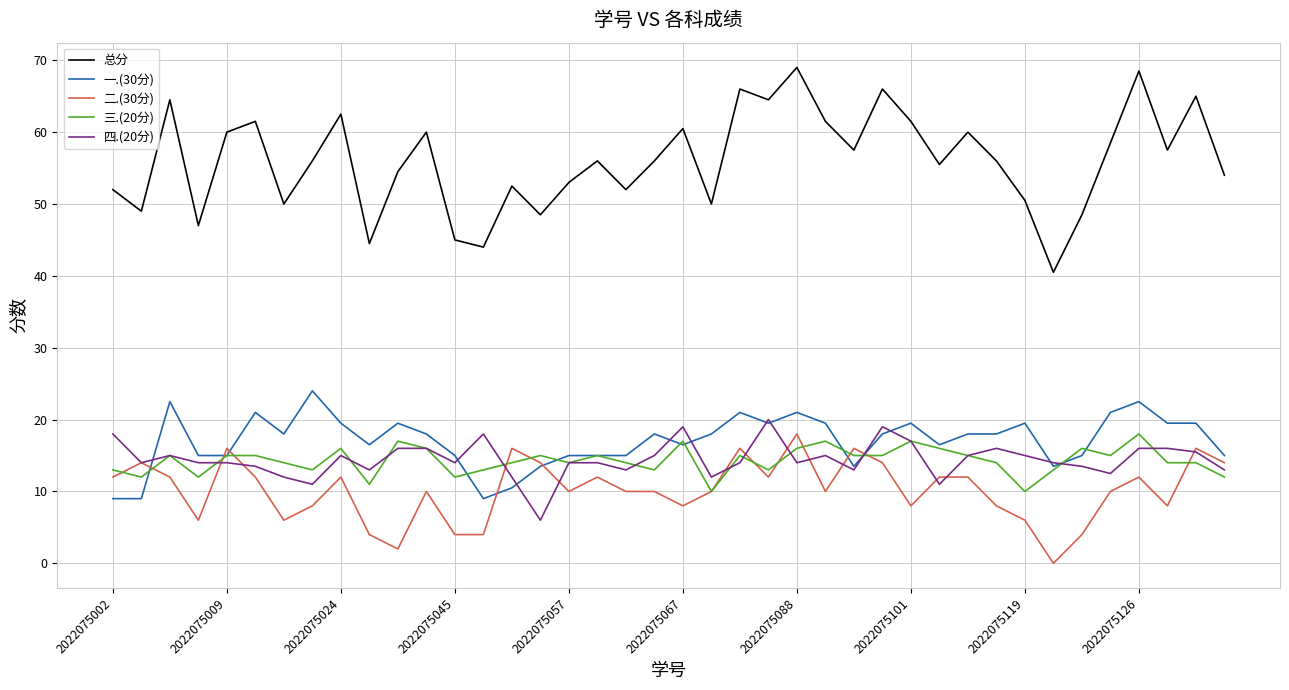

Which series has the largest total across all categories?

总分